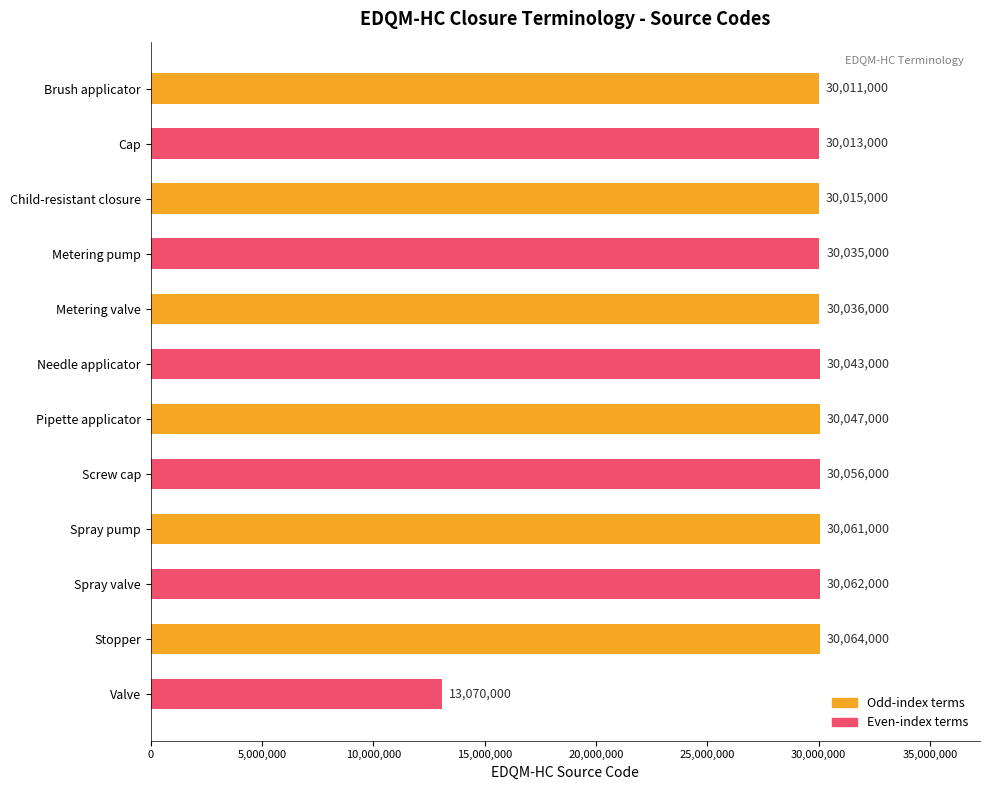

What is the difference between the maximum and minimum values?

16994000